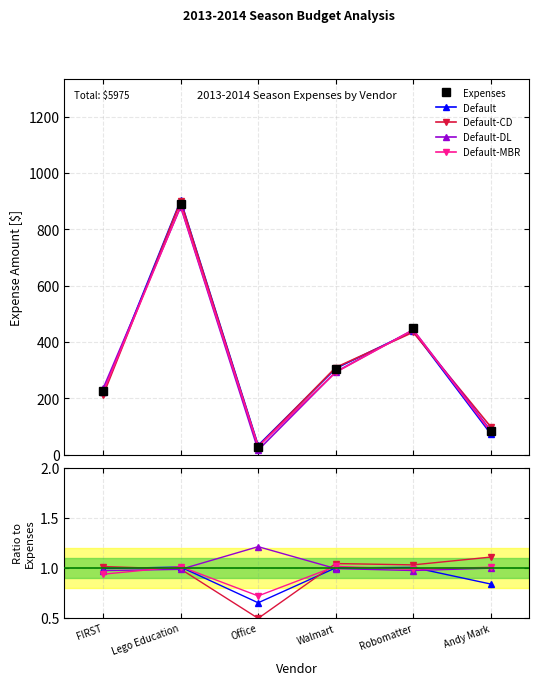

What is the spread (max minus min) of values at Lego Education?

887.6